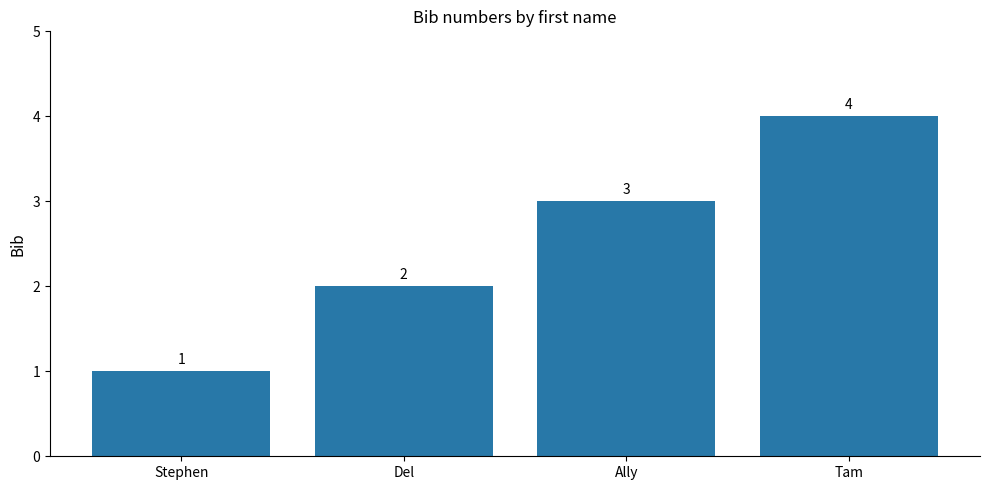

At which category does the chart reach its minimum across all series?

Stephen